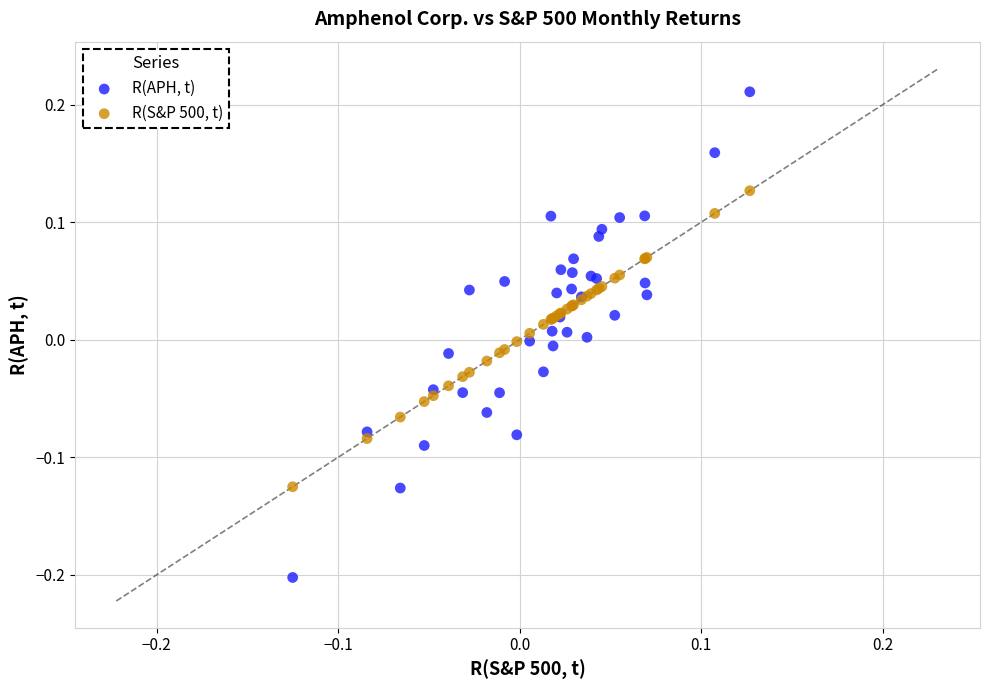

What is the X range (max minus min) for the scatter plot?

0.3